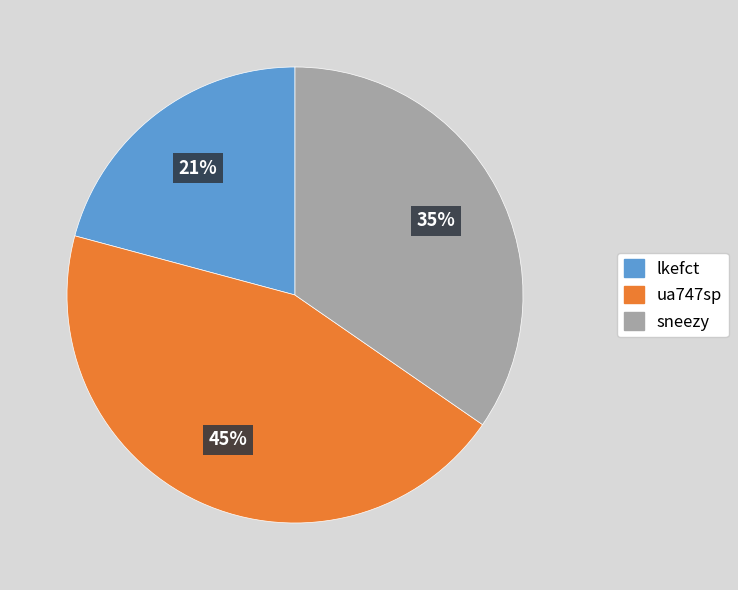

Combined, do lkefct and ua747sp account for over 50%?

Yes